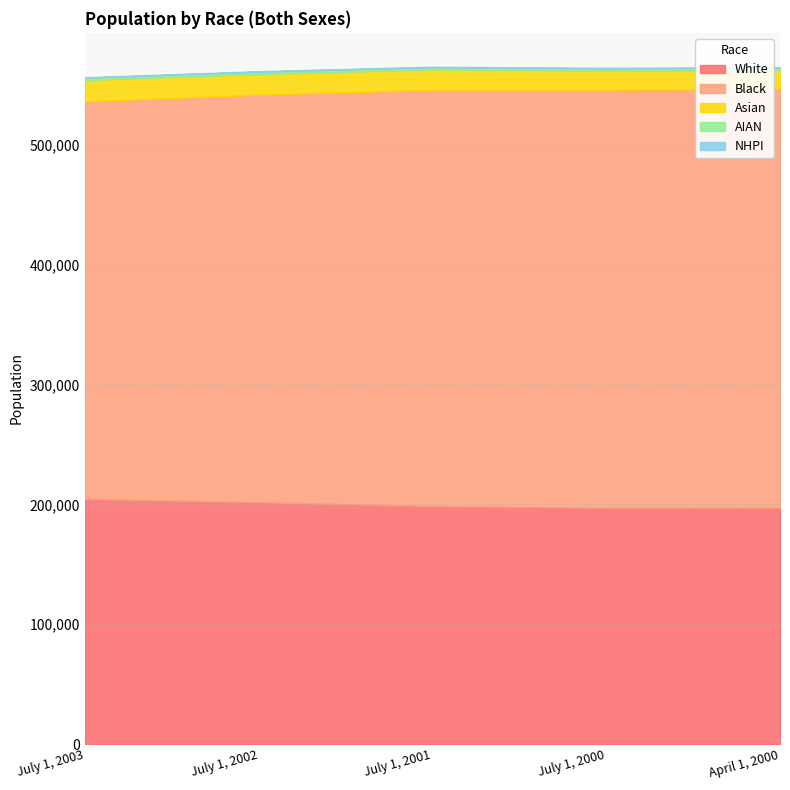

What is the difference between the maximum and minimum values in the AIAN series?

19